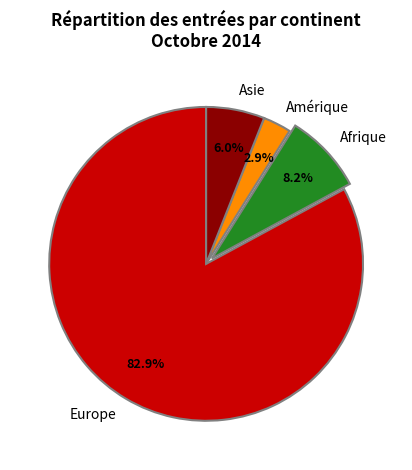

Approximately how many times larger is the value at Europe compared to Asie?

13.8